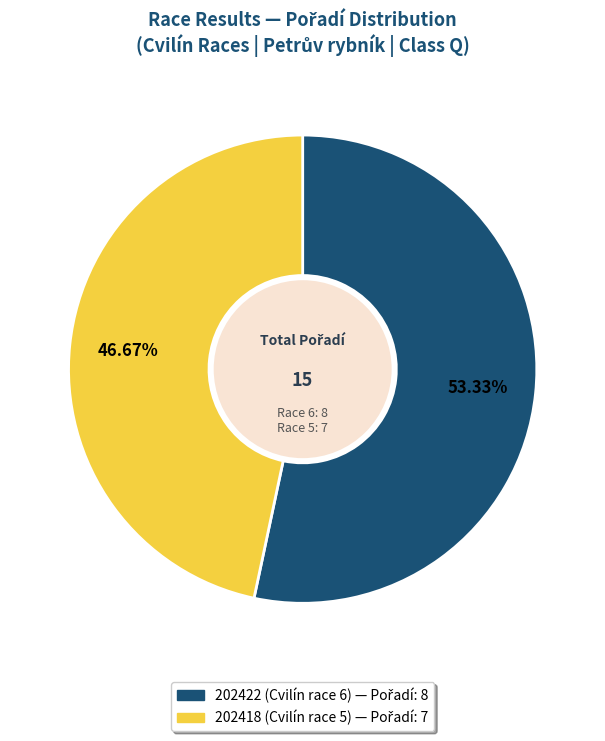

The 202422 (Cvilín race 6) slice represents 53% of the pie. True or false?

True